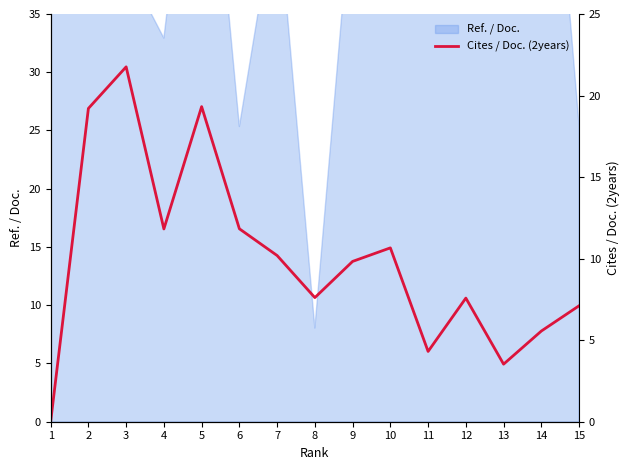

Between 14 and 1, which is larger?

14